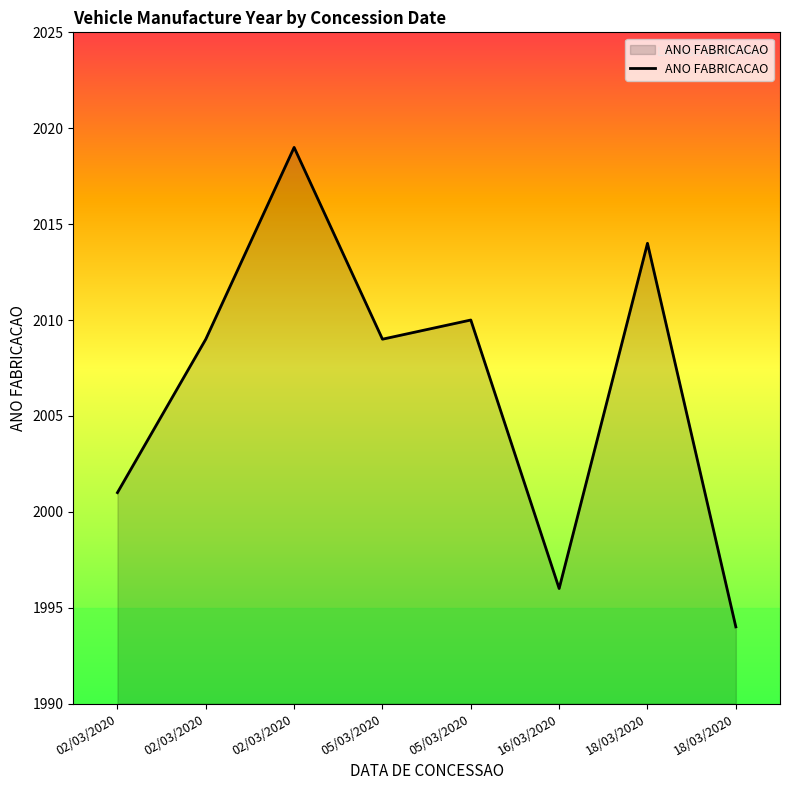

What is the sum of all values?

16052